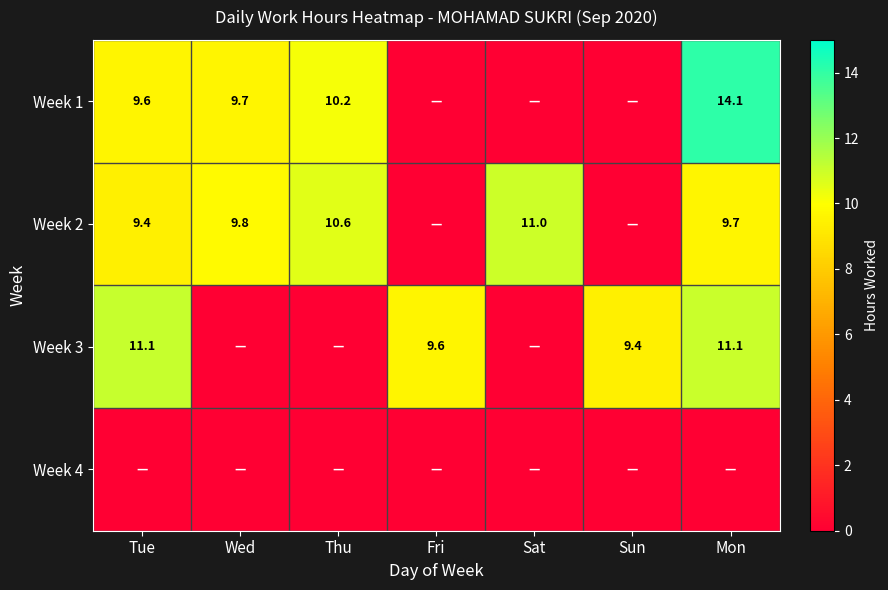

True or false: Week 2 has a value of 5.8 at Thu.

False